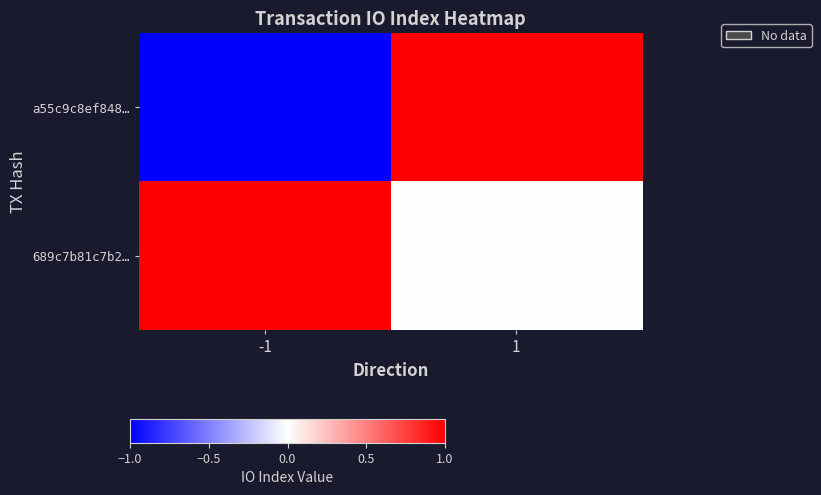

What is the difference between the highest and lowest values at 1?

1